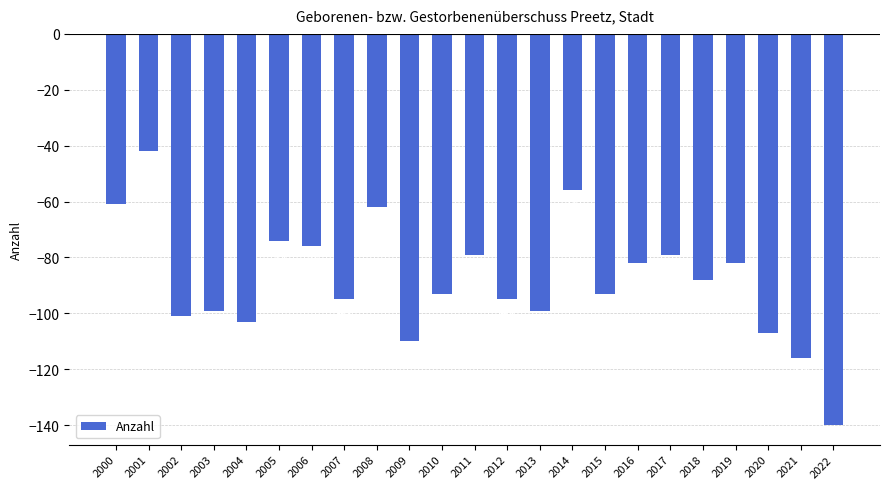

What is the value of the 17th bar from the left?

-82